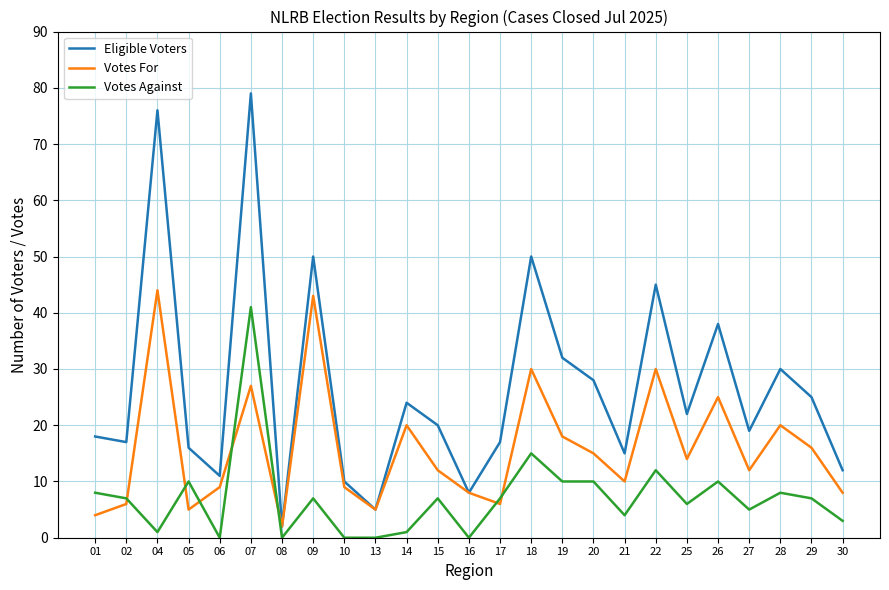

At which label does Votes For reach its minimum?

08